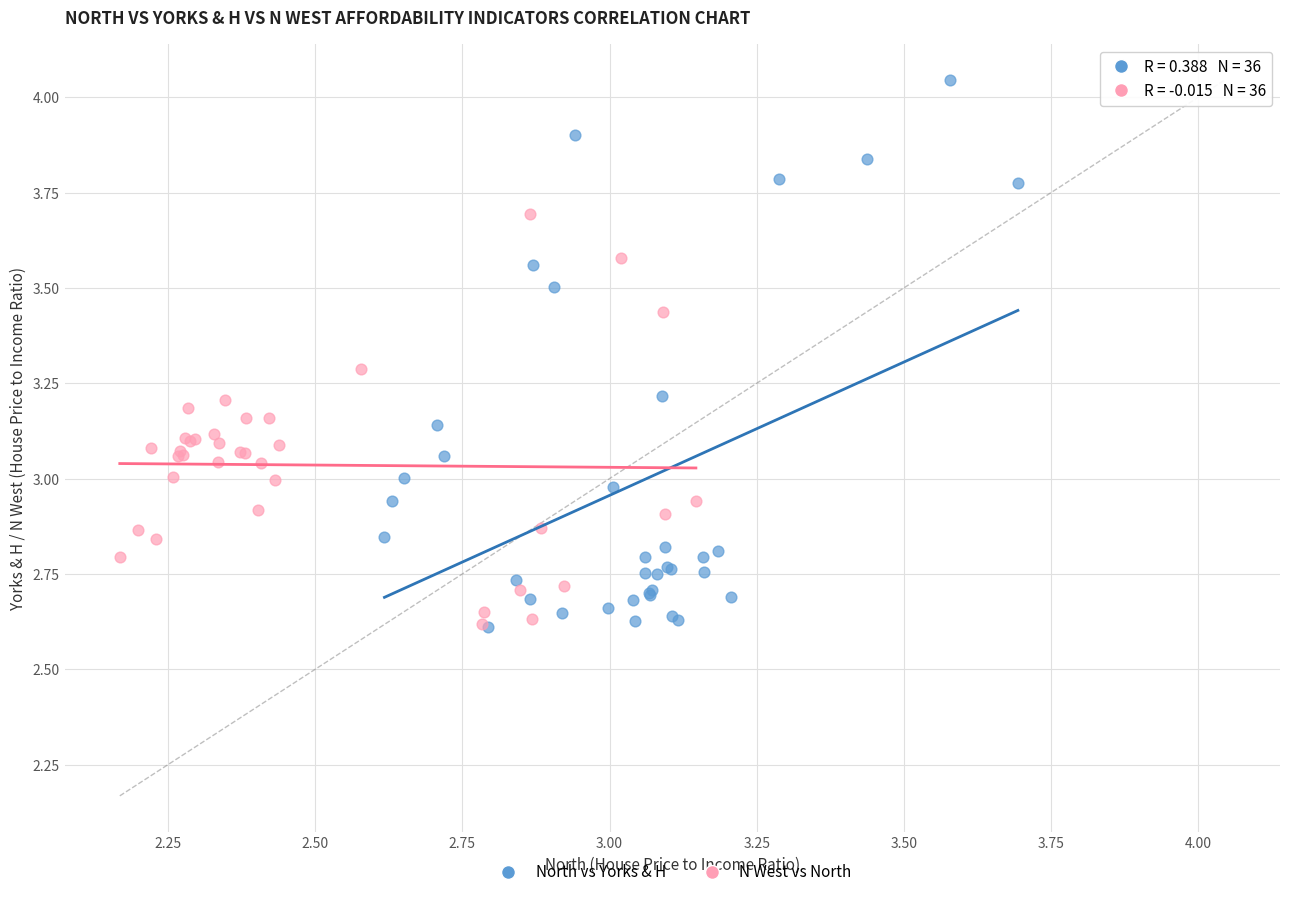

Which series has the widest spread of Y values?

North vs Yorks & H